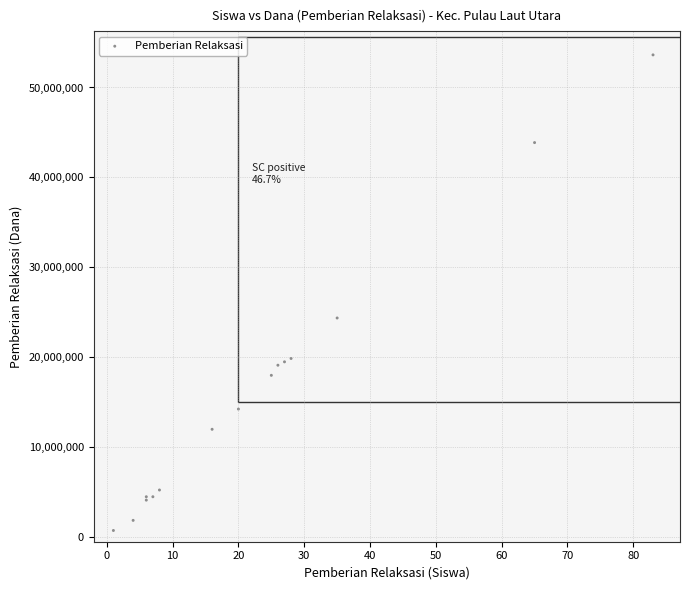

What Y value in the scatter plot is closest to 27187500?

24375000